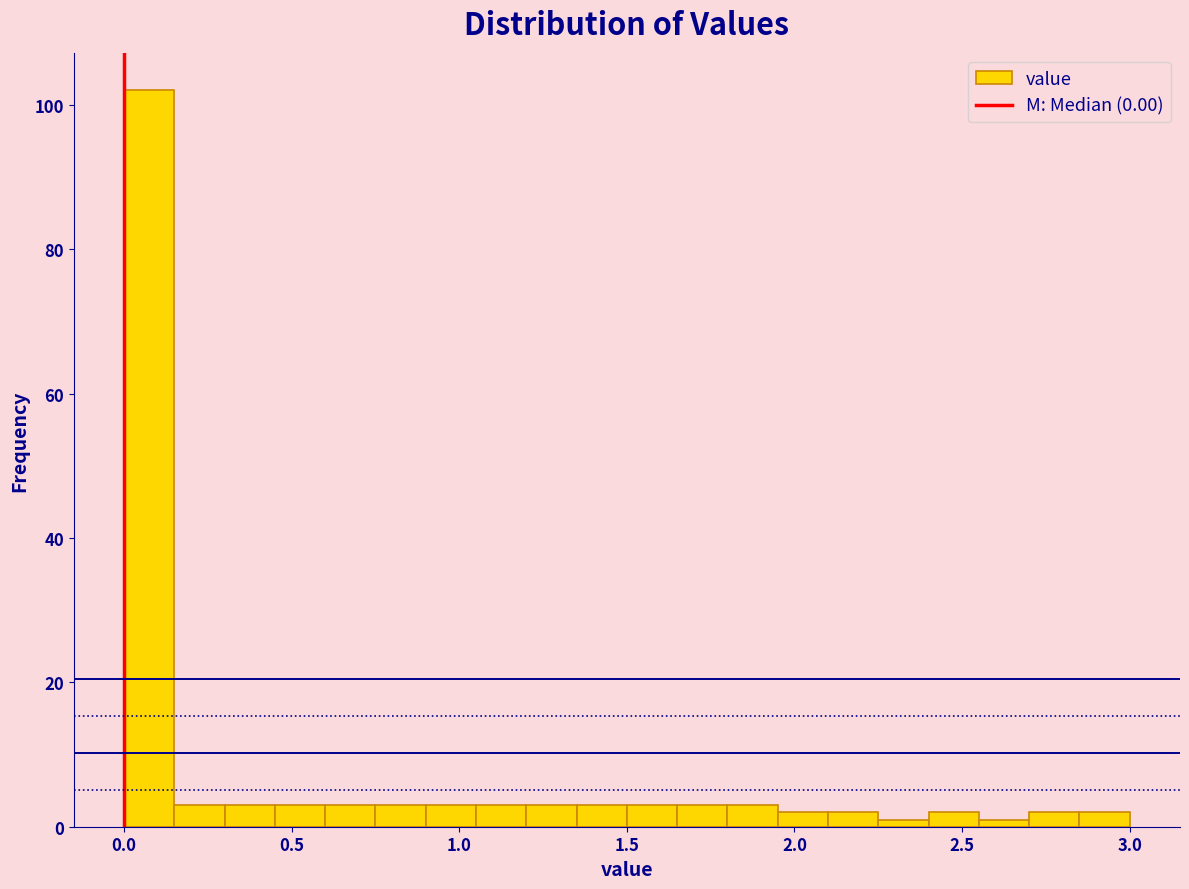

Read against the x-axis, roughly where is the centre of the tallest bar?

0.10